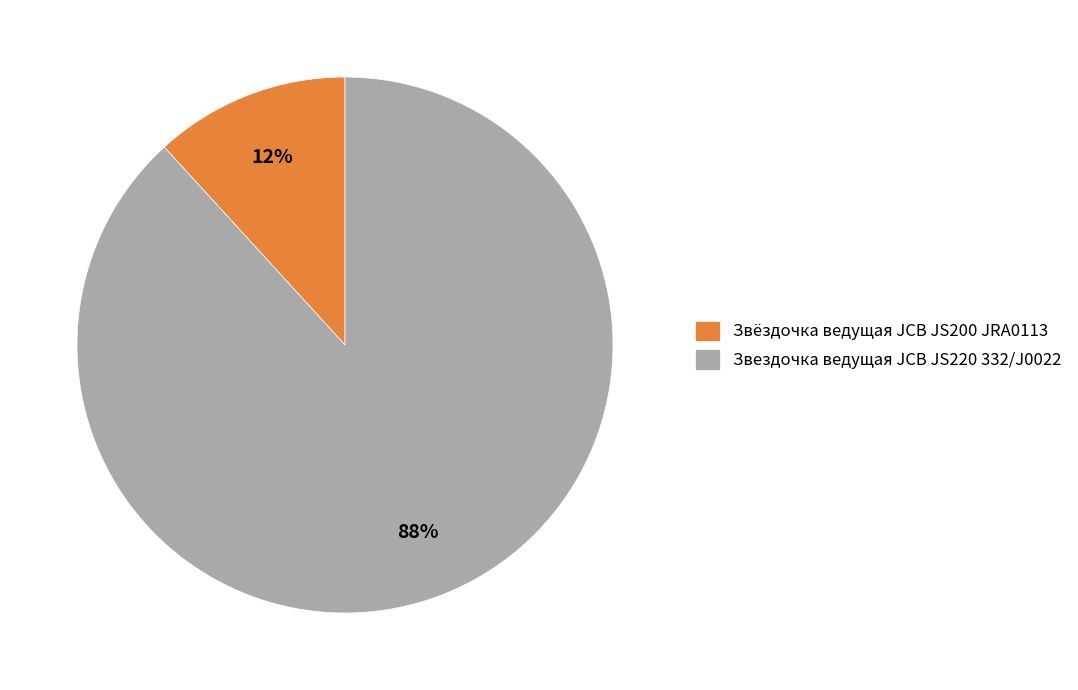

True or false: Звездочка ведущая JCB JS220 332/J0022 accounts for 88% of the total.

True